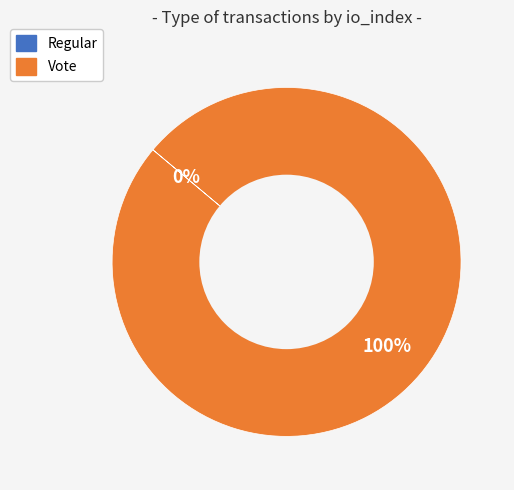

Count the number of slices in the pie.

2